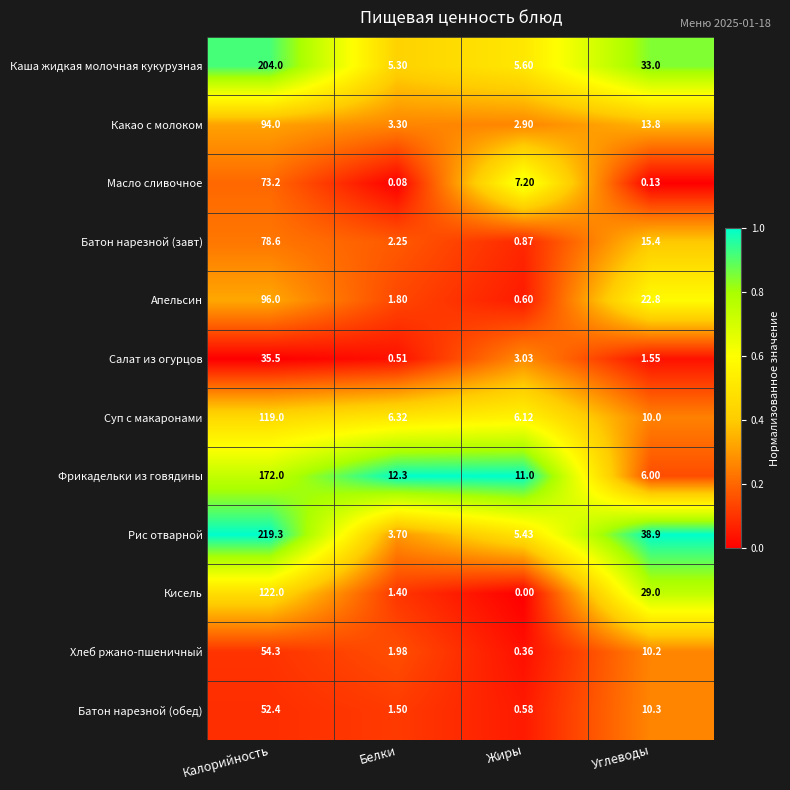

Between Калорийность and Белки, which series saw the biggest shift?

Рис отварной